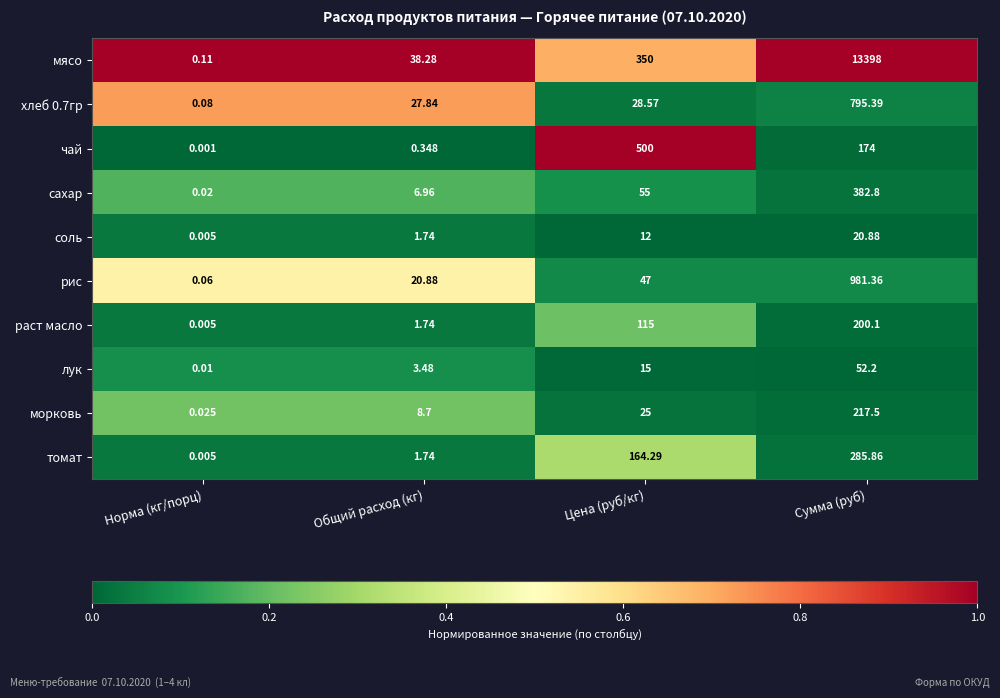

At Цена (руб/кг), list the series in order from smallest to largest.

соль, лук, морковь, хлеб 0.7гр, рис, сахар, раст масло, томат, мясо, чай